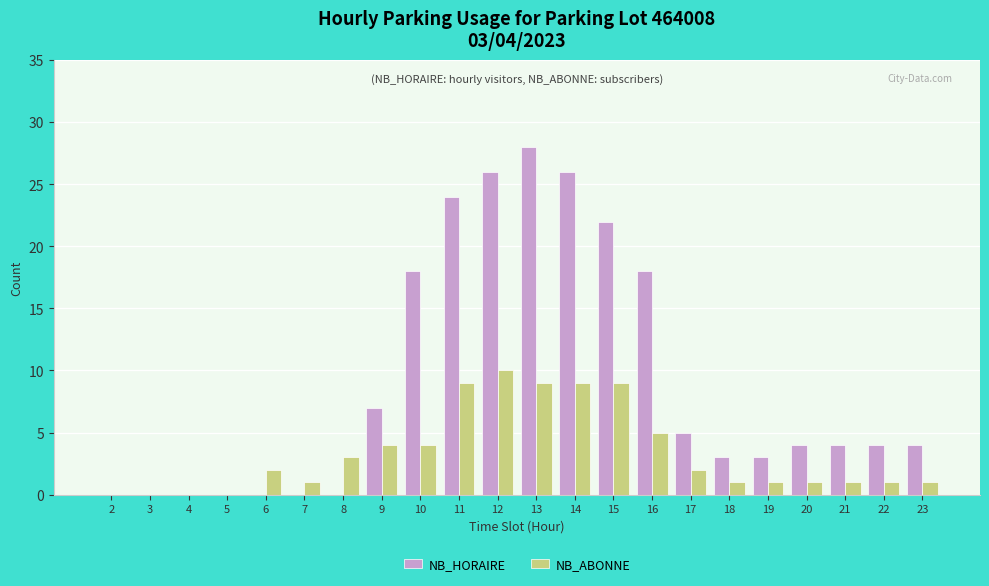

Which label corresponds to the largest value in the chart?

13